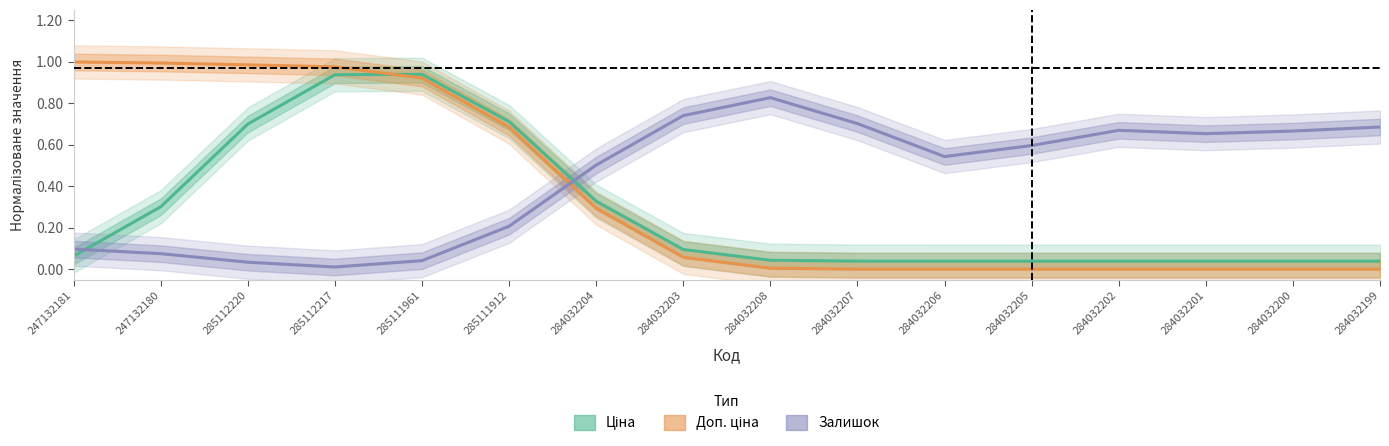

Between 247132180 and 284032200, which series saw the biggest shift?

Доп. ціна